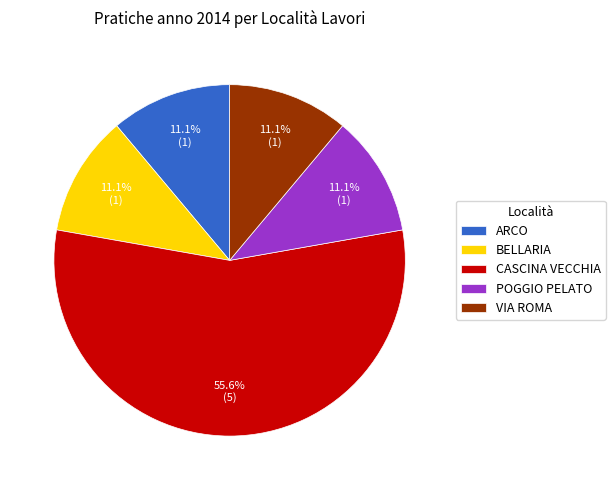

Is there any slice that represents more than half of the pie?

Yes